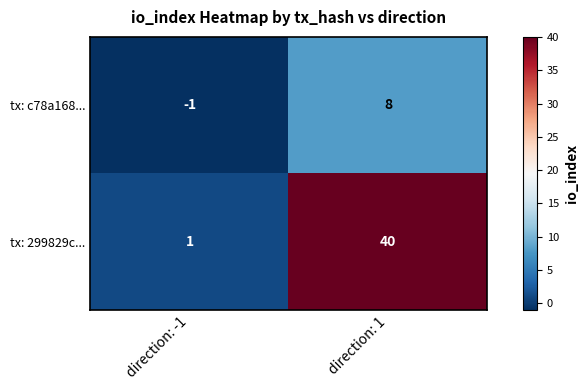

Between direction: -1 and direction: 1, which series saw the biggest shift?

tx: 299829c...